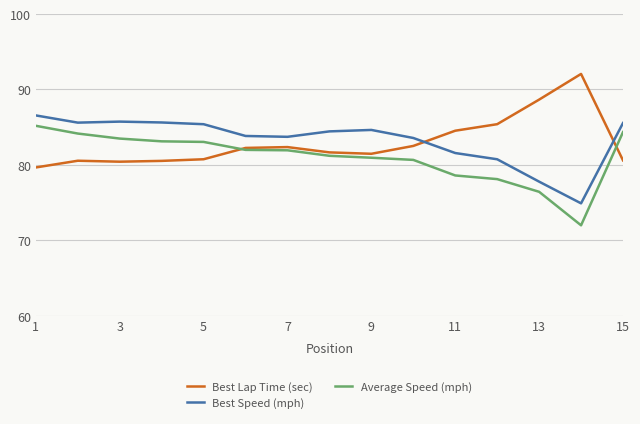

True or false: Average Speed (mph) and Best Speed (mph) intersect in this chart.

False